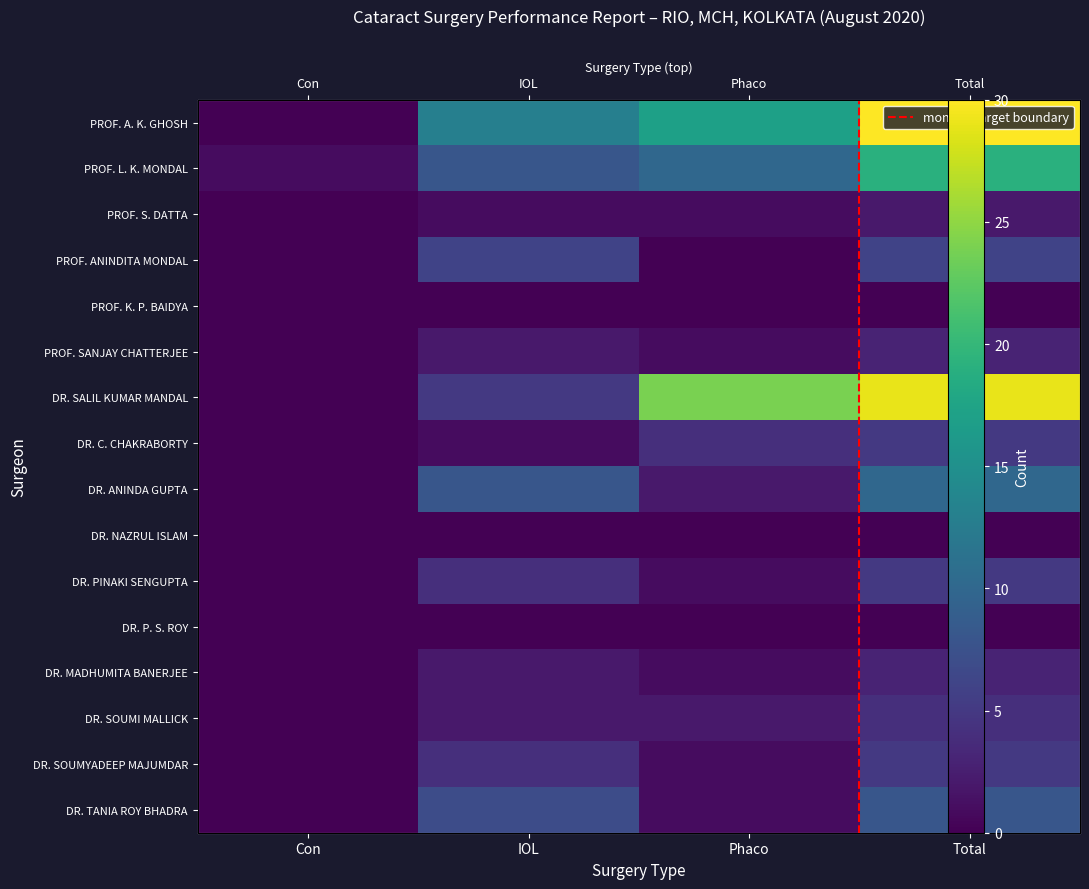

What is the average value of the PROF. SANJAY CHATTERJEE series?

2